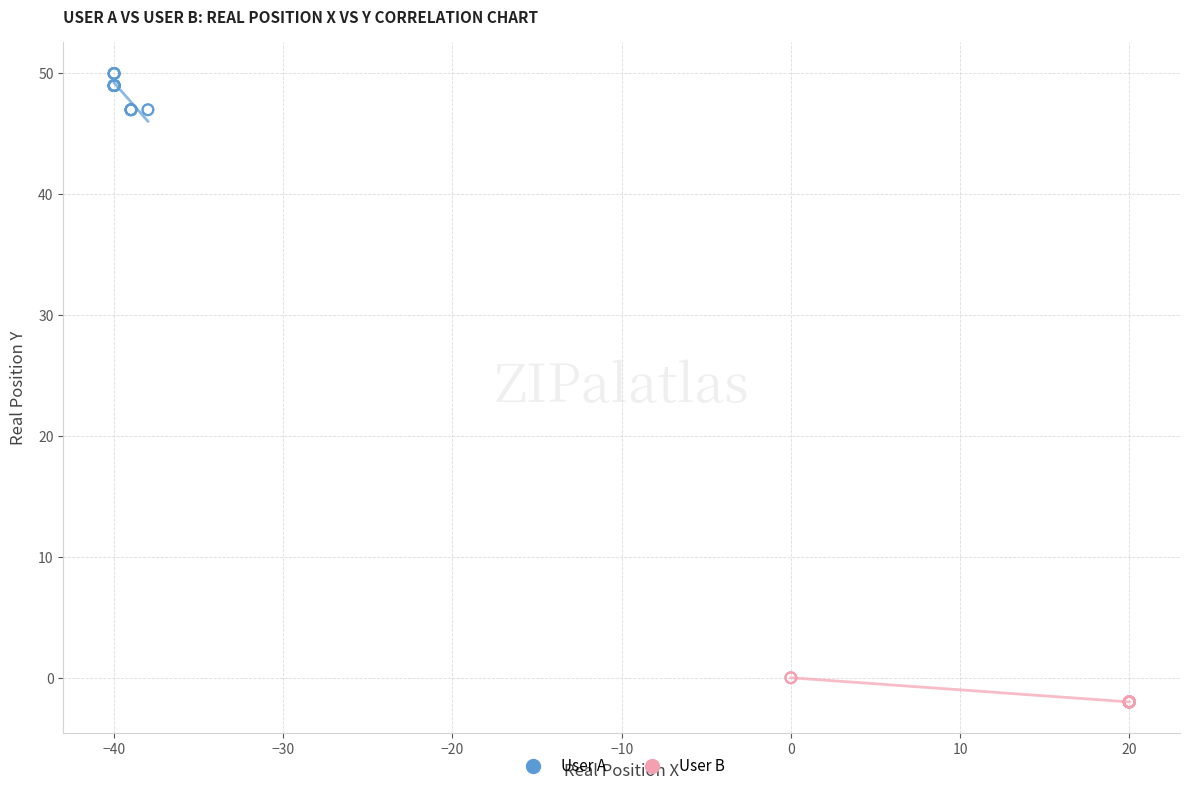

Which series has the widest spread of Y values?

User A